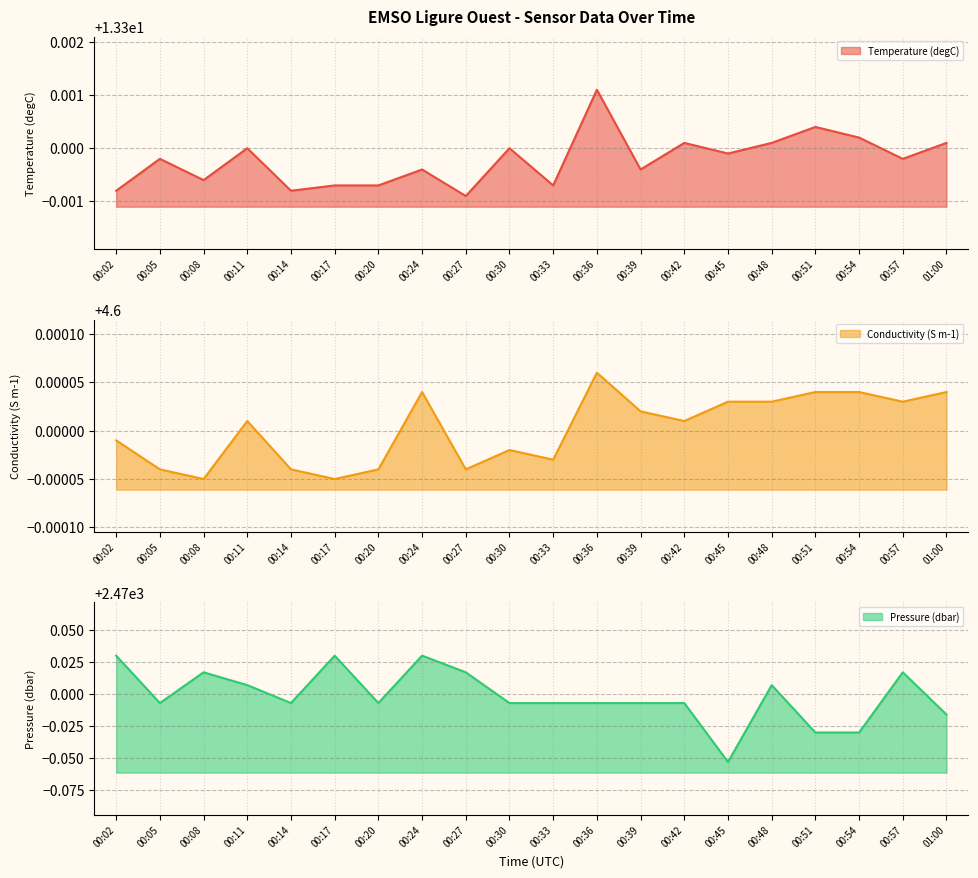

Which category has the highest value in the Temperature (degC) series?

00:36